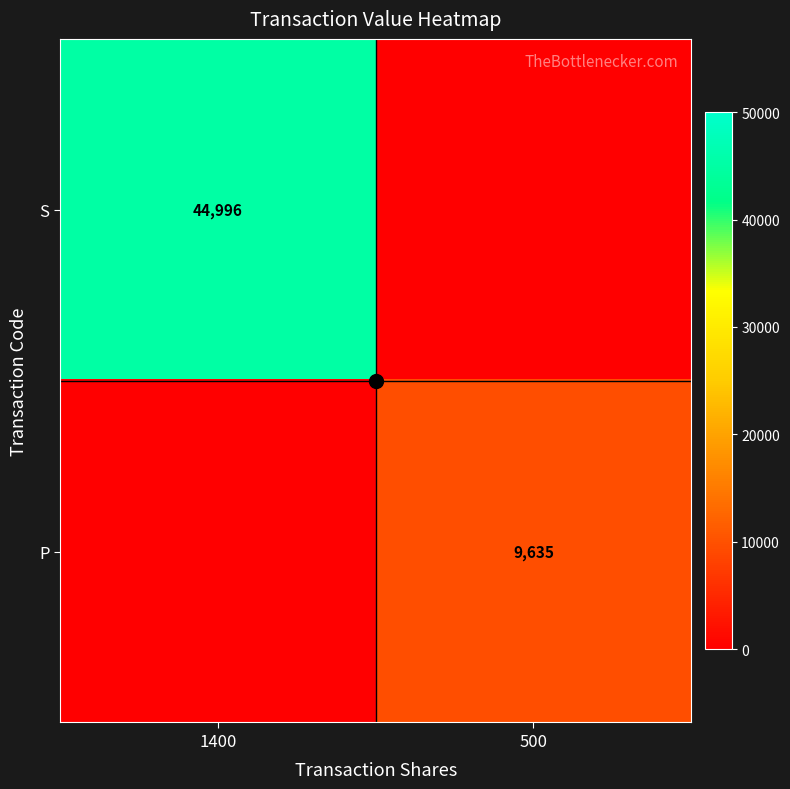

At which category is the sum across all series the highest?

1400